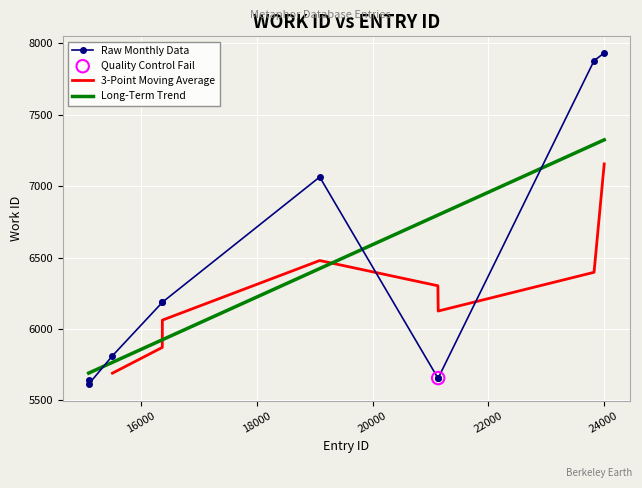

Between 16366 and 21131, which is larger?

16366